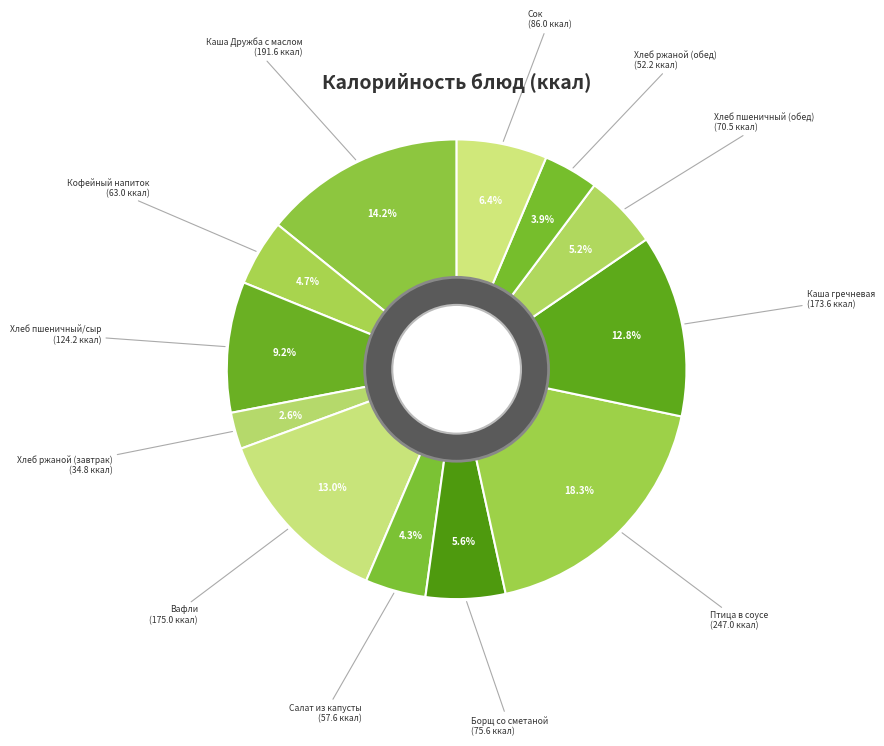

Is Каша Дружба с маслом the majority of the pie?

No